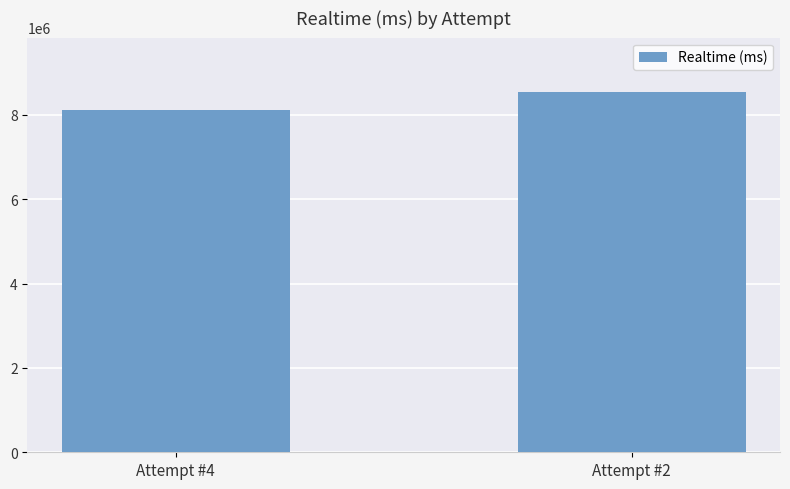

What is the sum of the values at Attempt #4 and Attempt #2?

16649805